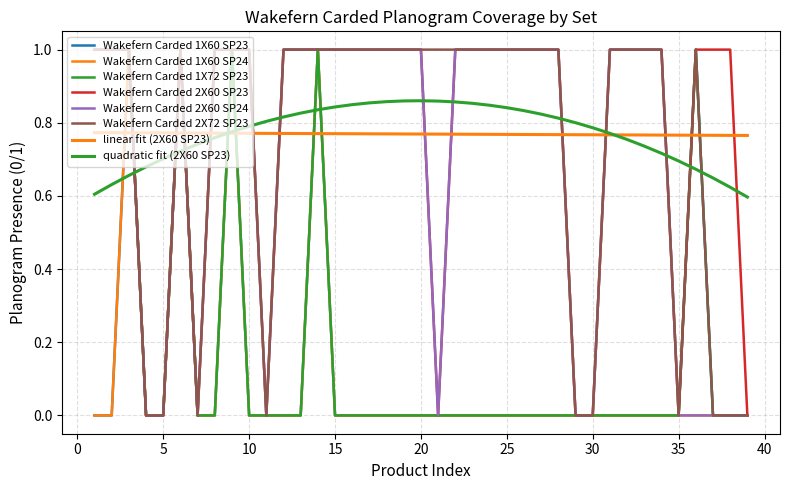

True or false: Wakefern Carded 2X60 SP23 and Wakefern Carded 1X72 SP23 intersect in this chart.

False